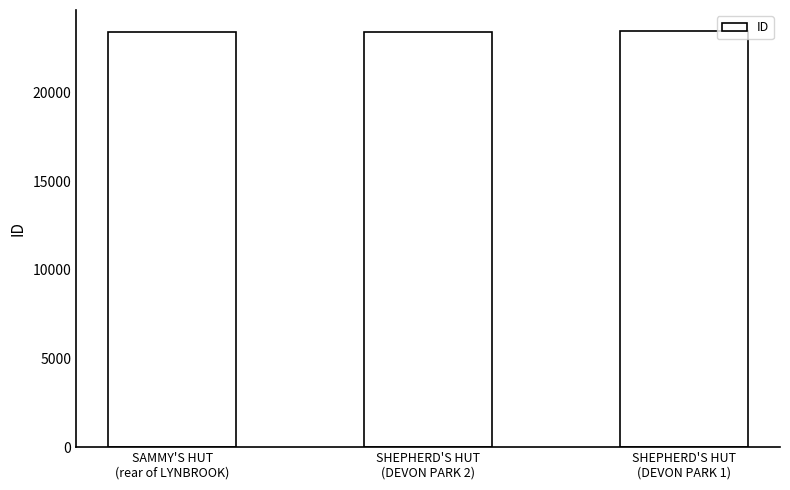

What is the sum of all values?

70344